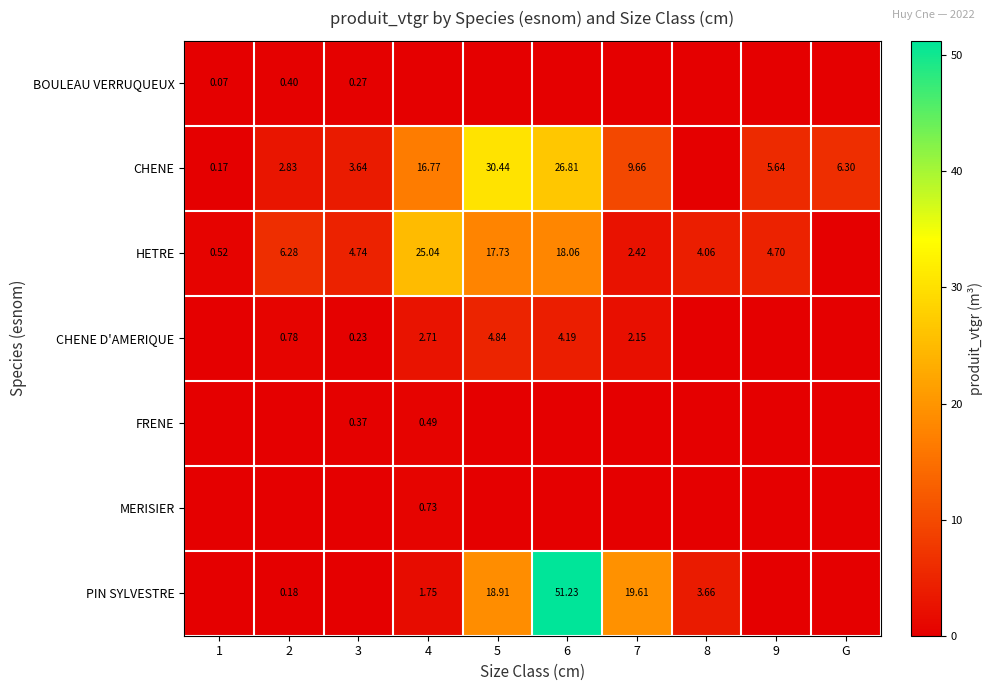

How many MERISIER values are between 0 and 1?

10